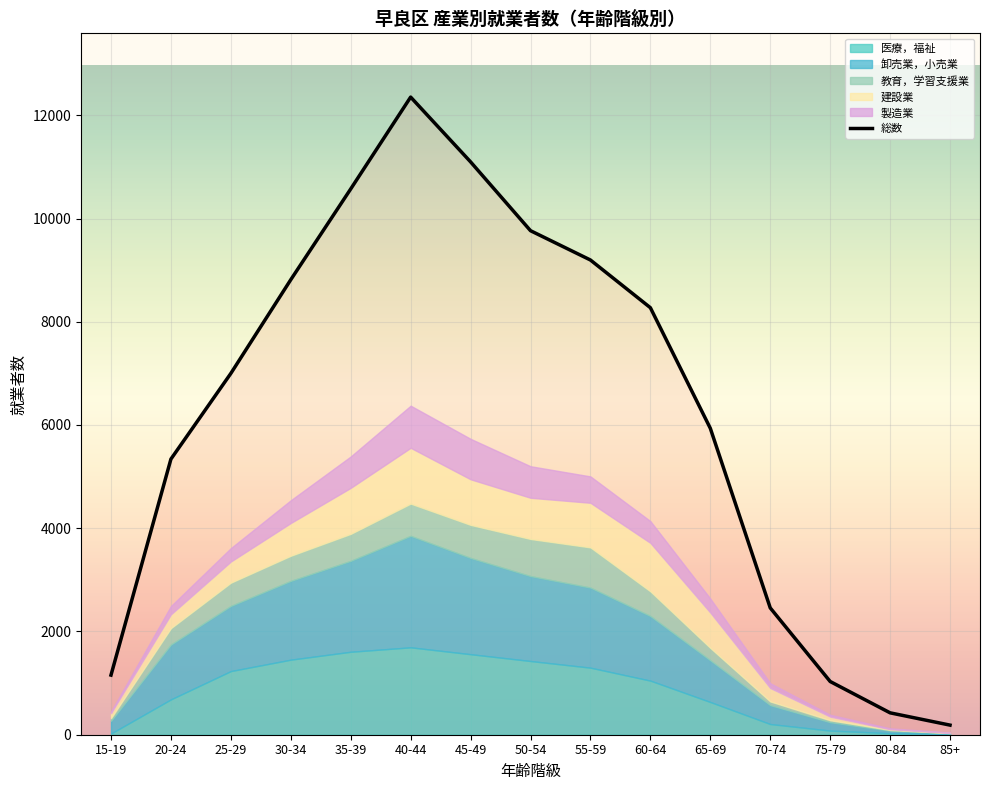

How many interior local peaks does the 医療，福祉 series have?

1